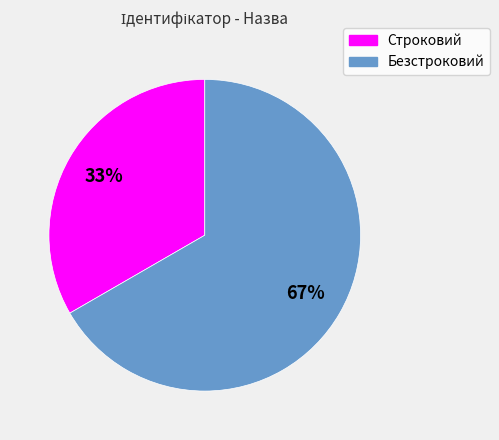

How many slices are in this pie chart?

2